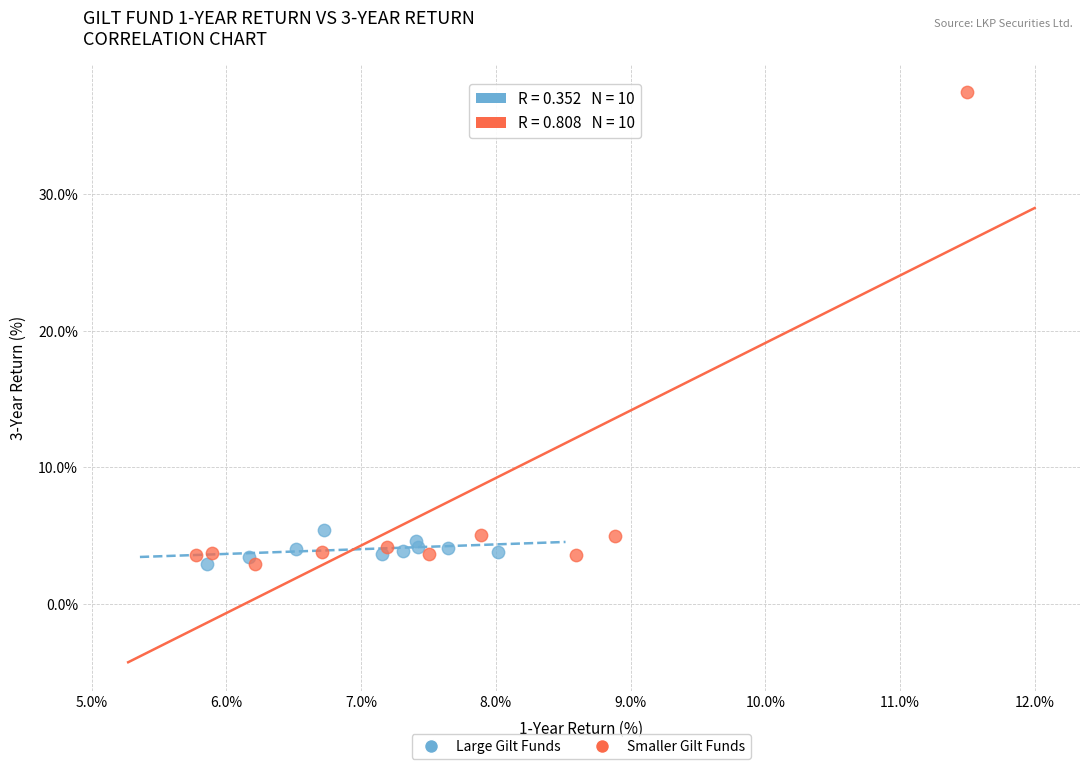

Which series has the widest spread of Y values?

Smaller Gilt Funds